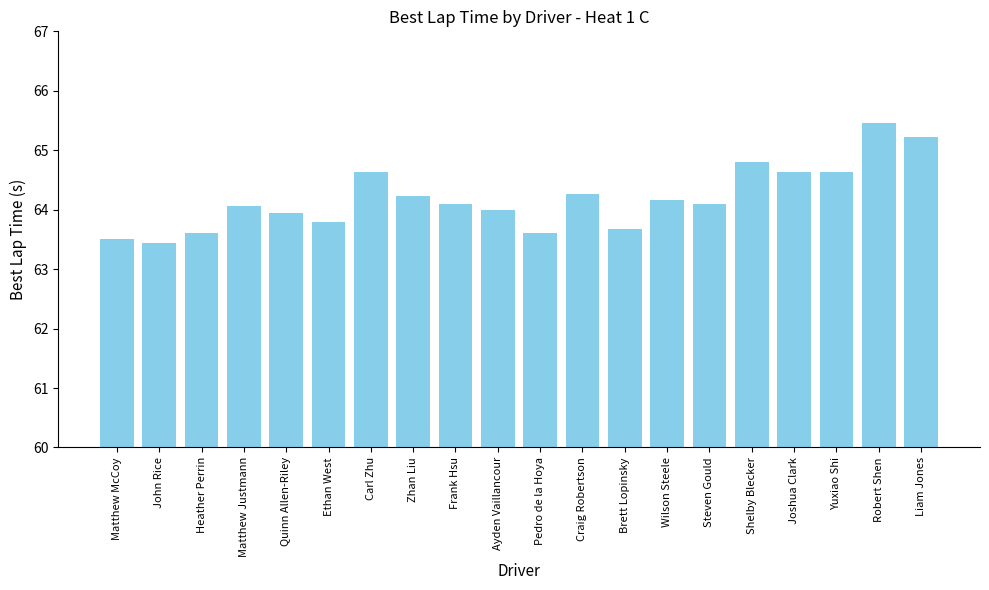

Which label corresponds to the smallest value in the chart?

John Rice